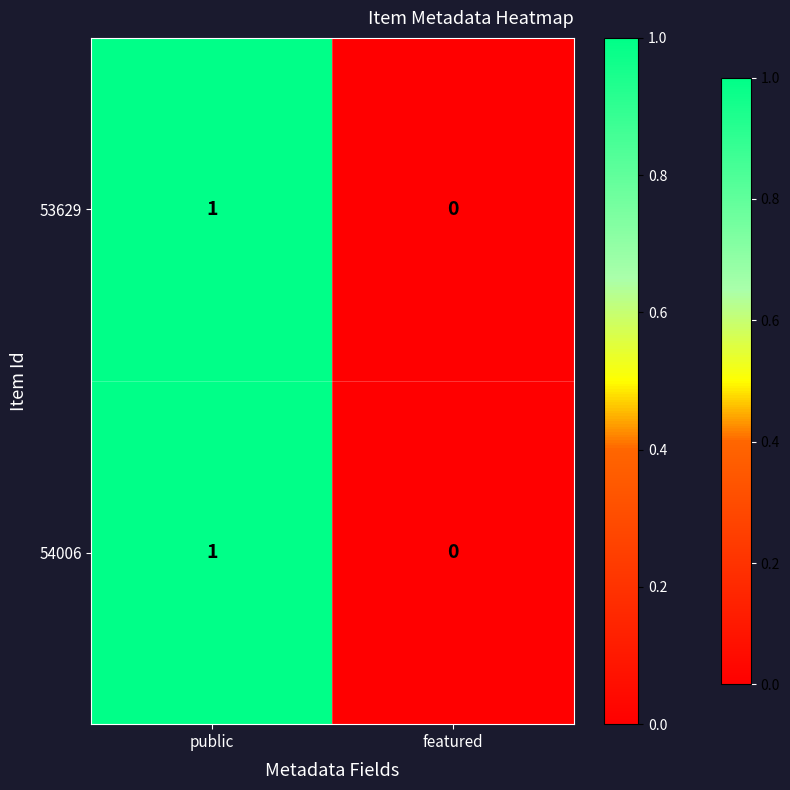

What is the maximum value shown in the chart?

1